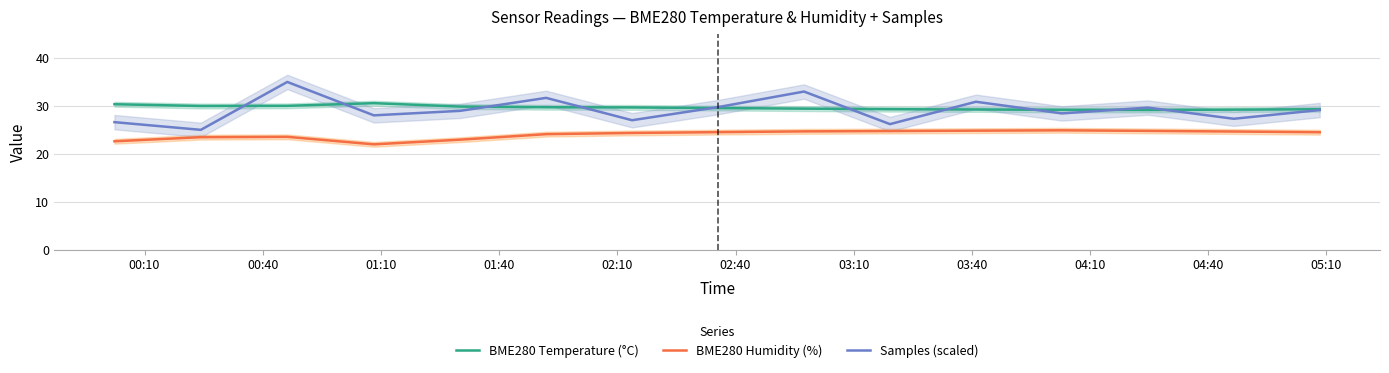

True or false: BME280 Temperature (°C) and BME280 Humidity (%) intersect in this chart.

False